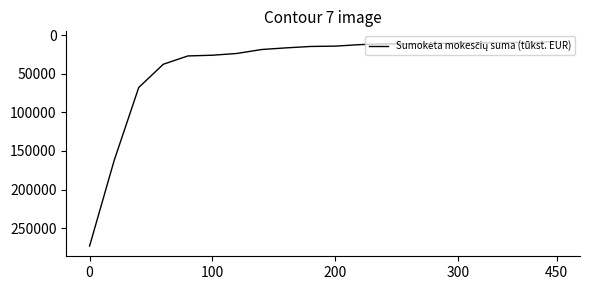

Does the chart display data point markers on the line(s)?

No